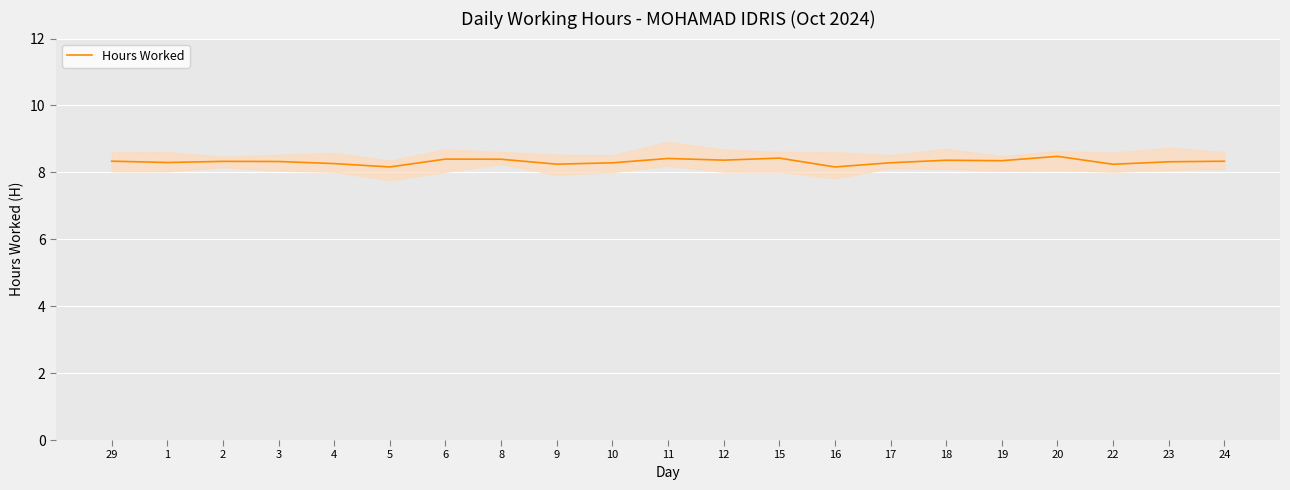

What is the sum of the values at 23 and 18?

16.7